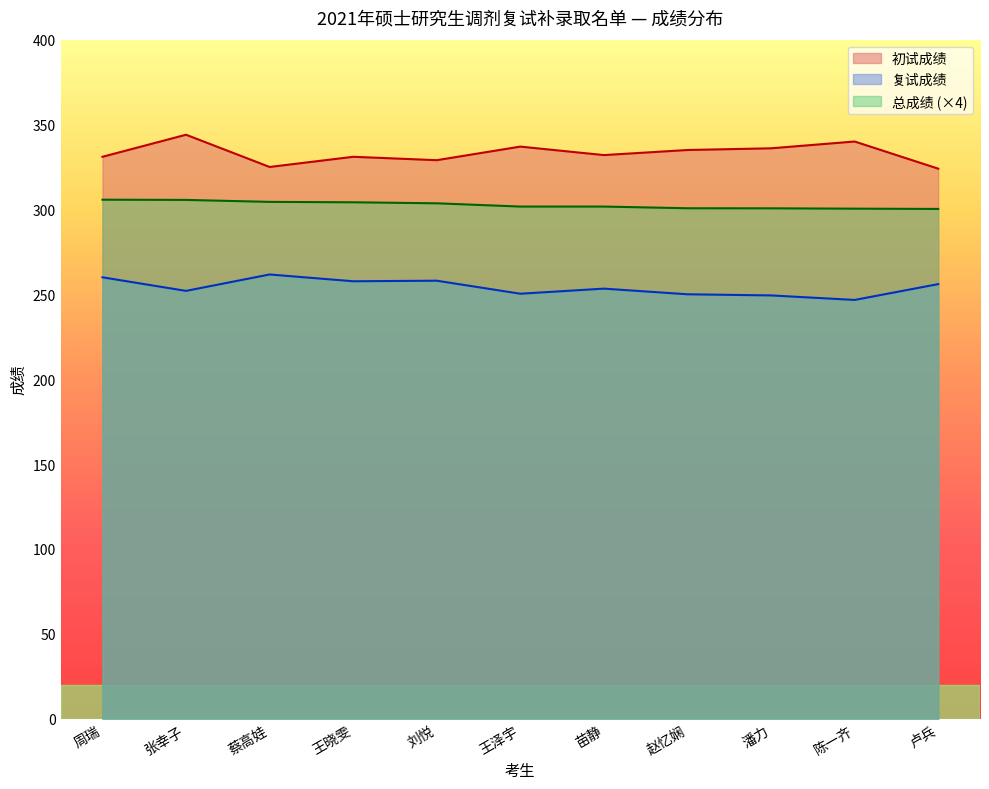

Reading left to right, transcribe all the data shown in this chart.

初试成绩: 331.0	344.0	325.0	331.0	329.0	337.0	332.0	335.0	336.0	340.0	324.0
复试成绩: 260.0	252.0	261.7	257.7	258.0	250.3	253.3	250.0	249.3	246.7	256.0
总成绩: 305.7	305.6	304.4	304.2	303.6	301.7	301.7	300.7	300.6	300.4	300.3